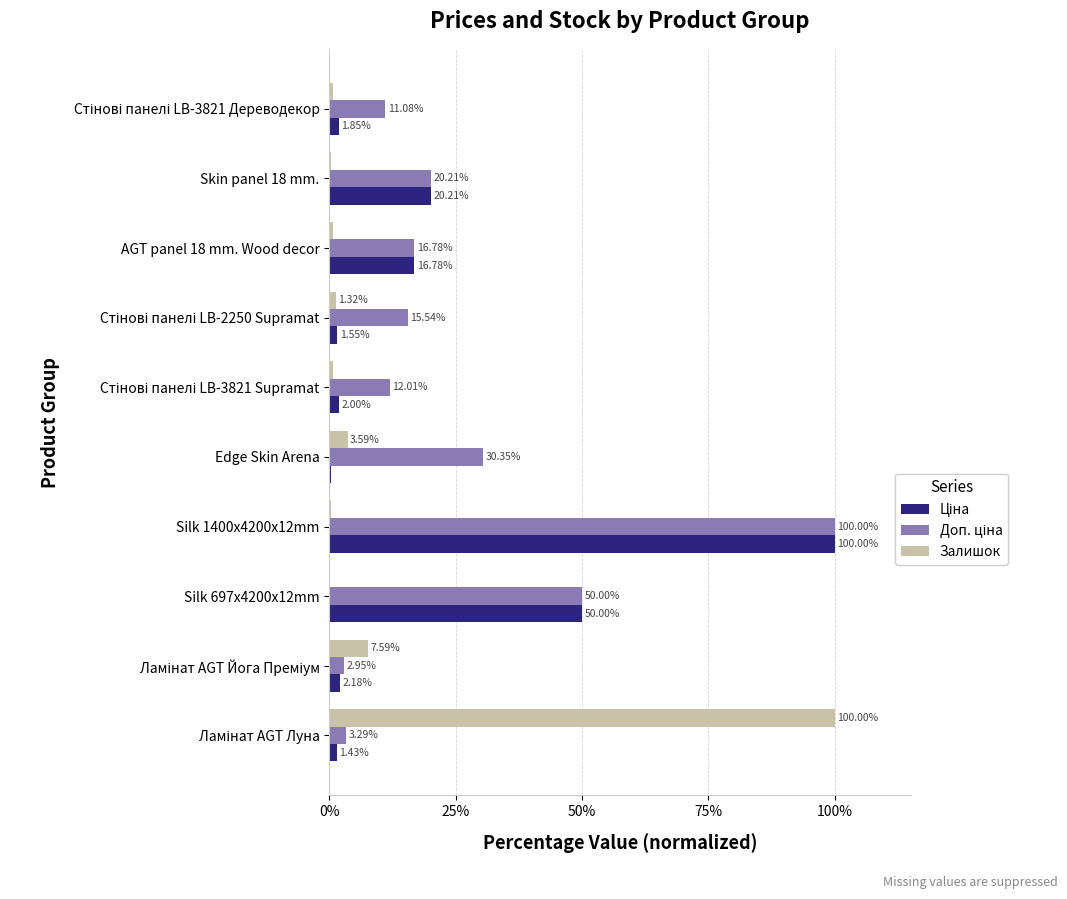

What is the total value across all series at Skin panel 18 mm.?

40.7